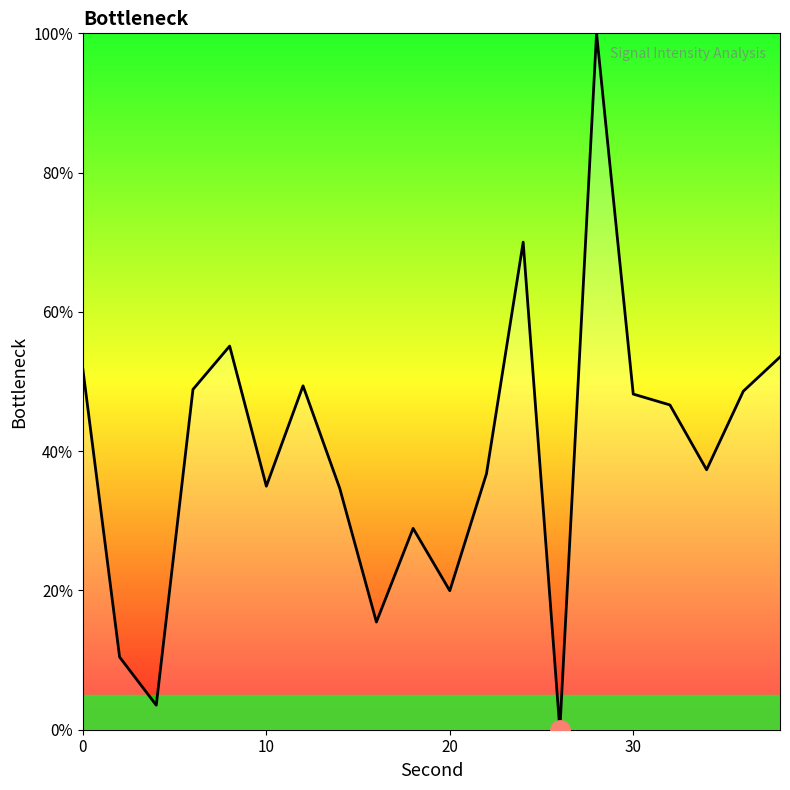

What is the sum of all values?

794.1